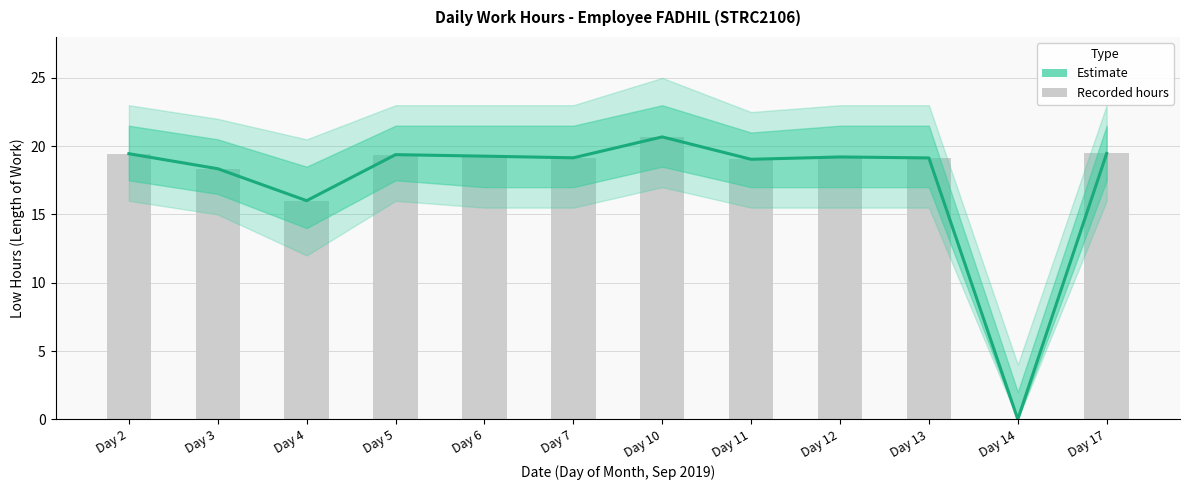

Reading left to right, transcribe all the data shown in this chart.

Day 2=19.4	Day 3=18.4	Day 4=16.0	Day 5=19.4	Day 6=19.3	Day 7=19.1	Day 10=20.7	Day 11=19.0	Day 12=19.2	Day 13=19.1	Day 14=0.0	Day 17=19.5